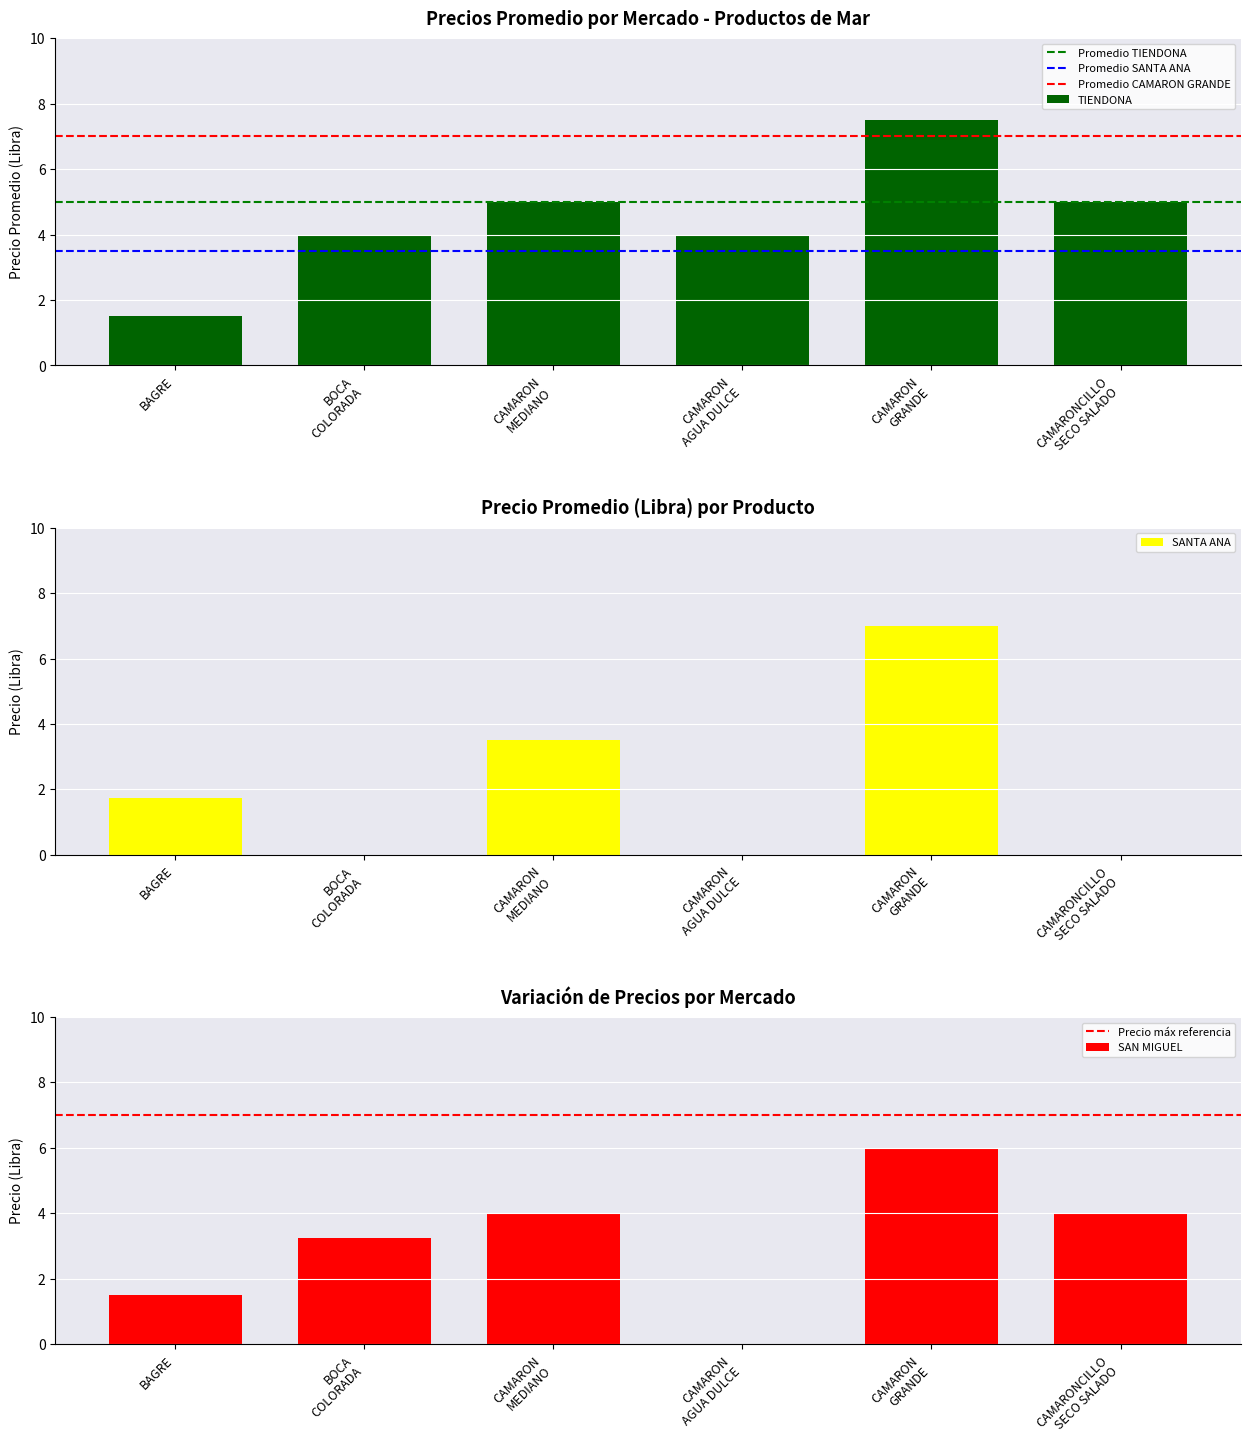

At CAMARON MEDIANO, list the series in order from smallest to largest.

SANTA ANA, SAN MIGUEL, TIENDONA